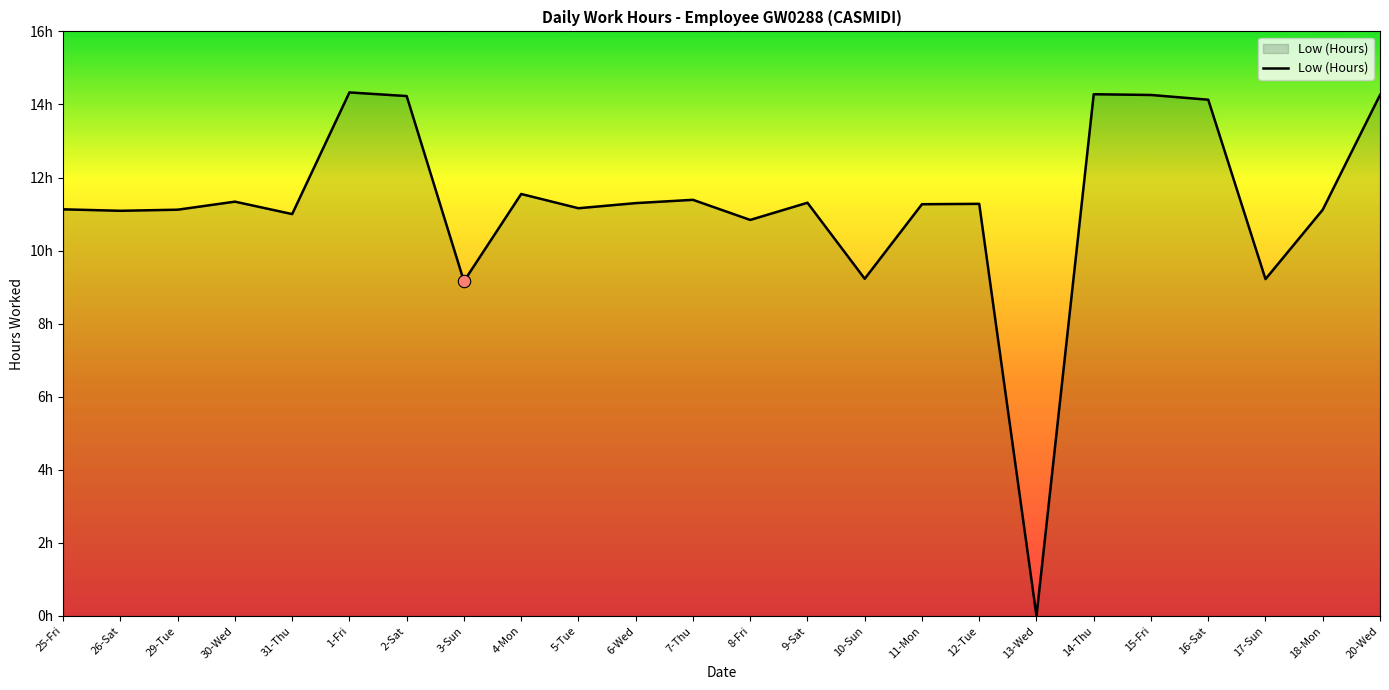

What is the change in value from 3-Sun to 18-Mon?

+2.0